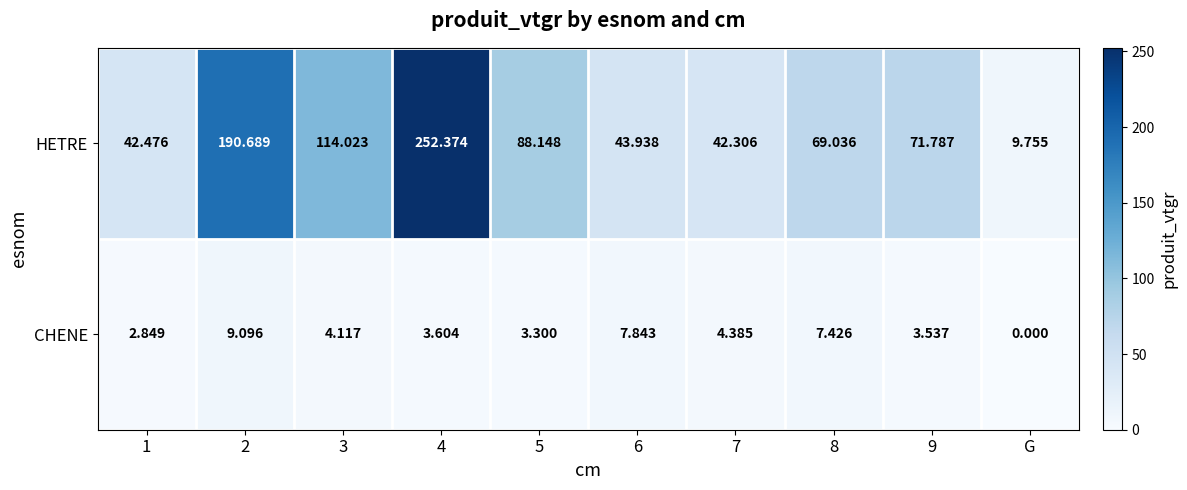

Which series has the largest range (max minus min)?

HETRE